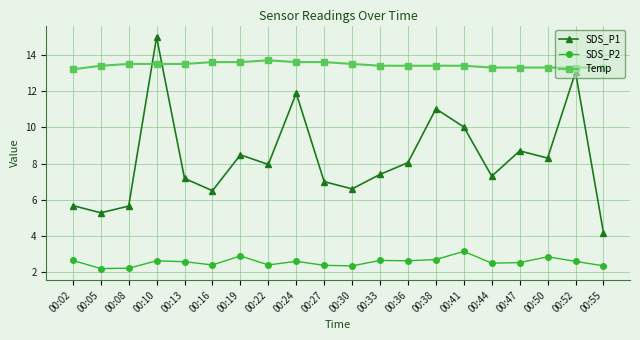

What is the smallest value displayed?

2.2